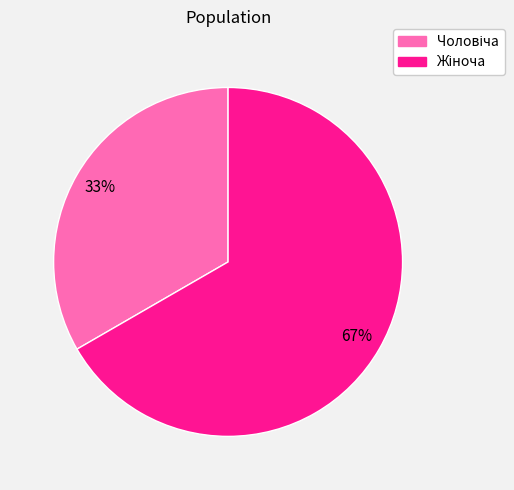

Is there a majority slice in this chart?

Yes